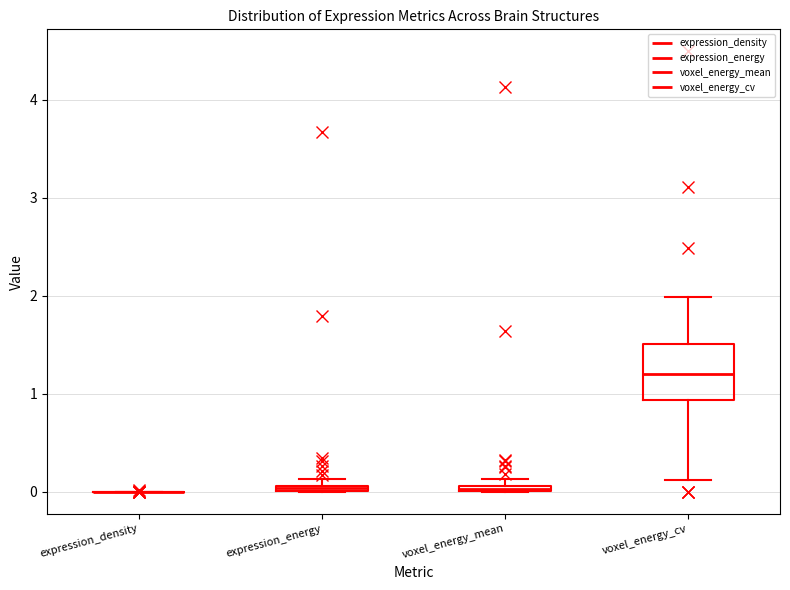

Which box is the tallest, from its lower edge to its upper edge?

voxel_energy_cv